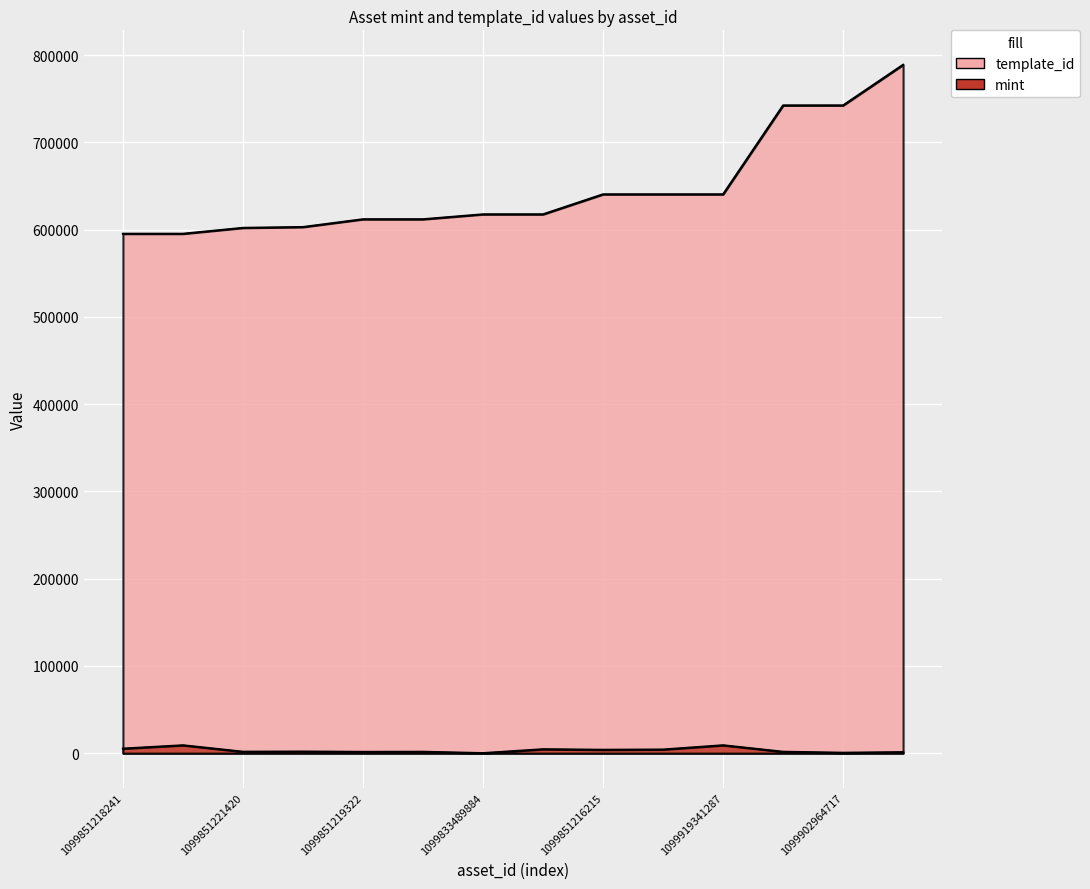

Is it true that template_id equals 640424 at 1099919341287?

True